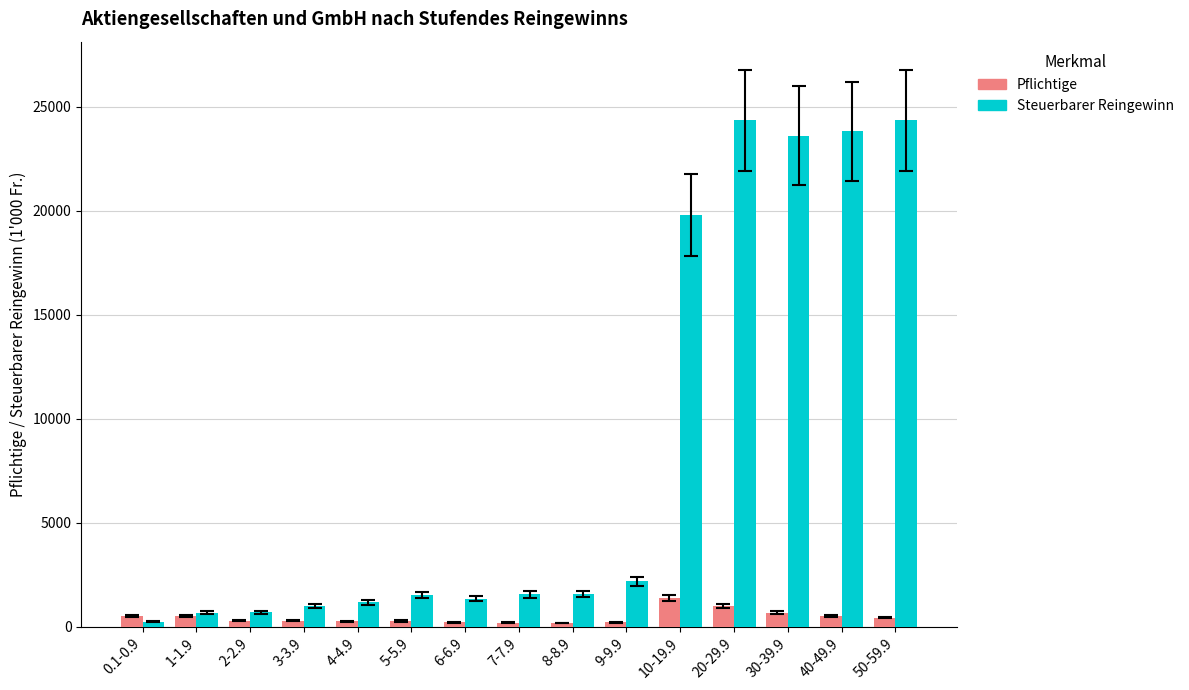

What is the label of the 13th bar from the right?

2-2.9